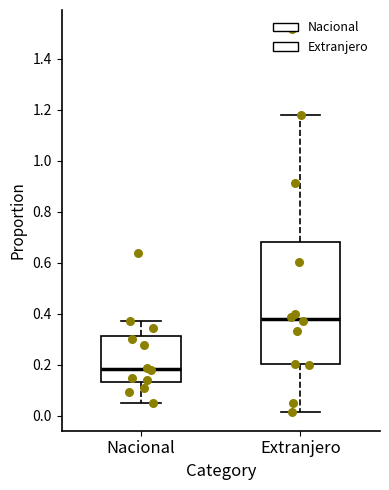

Where does the upper whisker of the box for Extranjero end on the y-axis? The values are not printed on the chart, so give them approximately, as read against the axis.

1.18